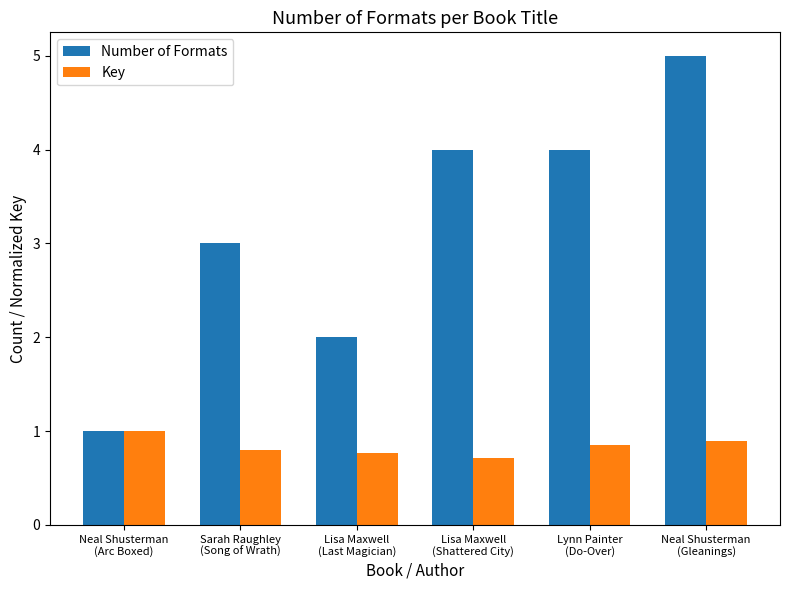

Rank the series by their maximum value, from lowest to highest.

Key, Number of Formats